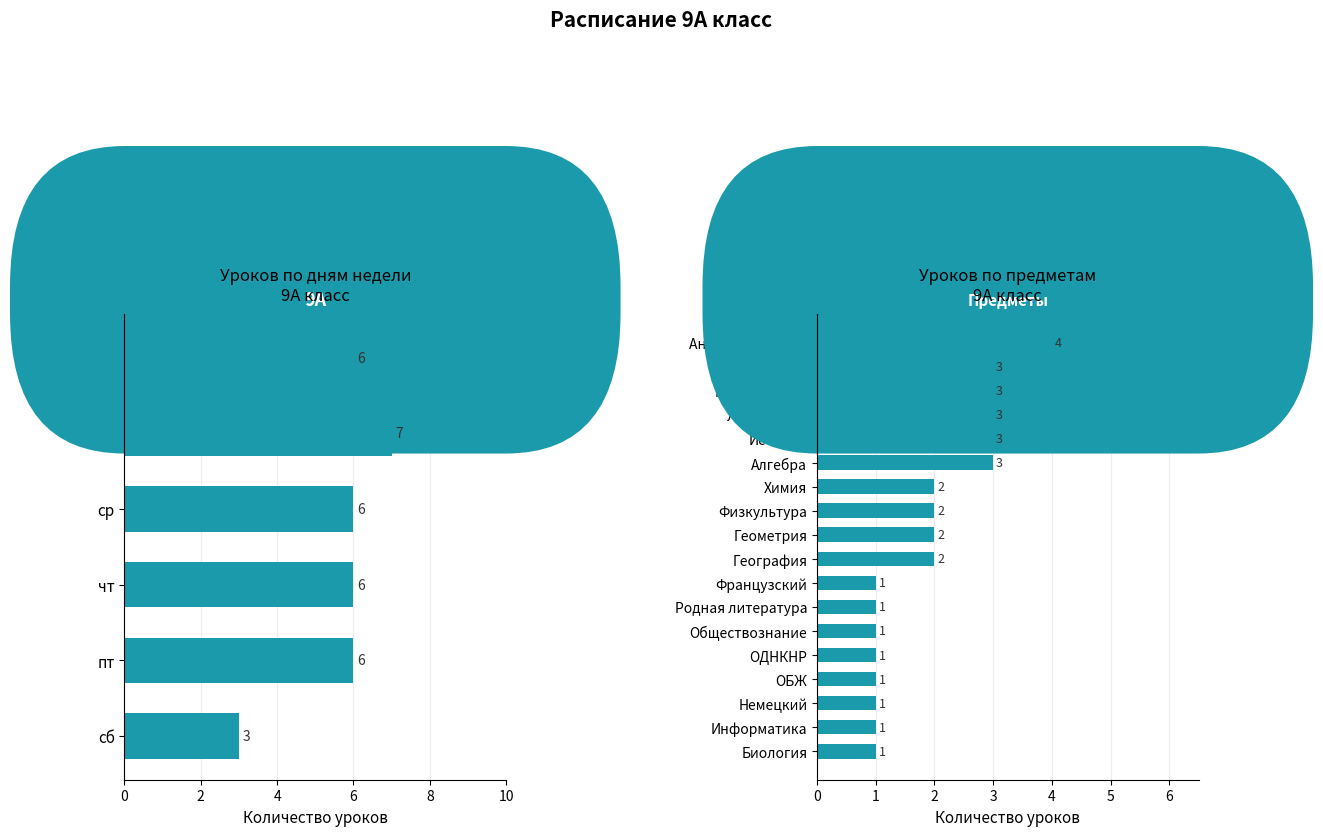

What is the sum of the values at 3 and 2?

14